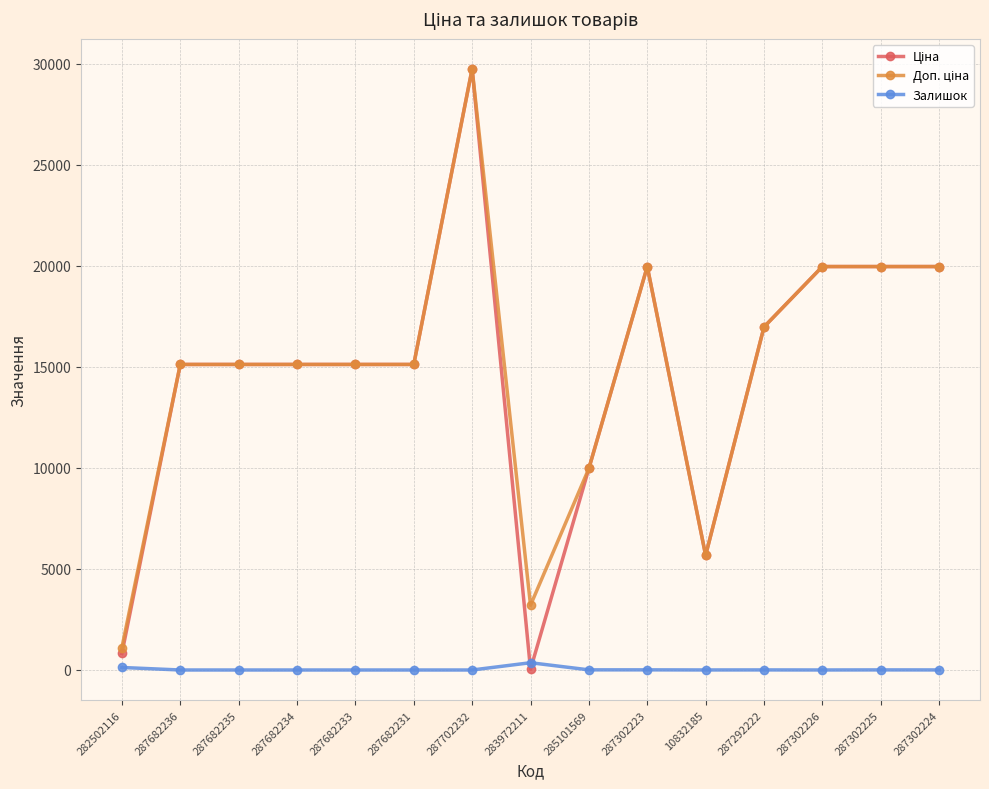

At which category is the sum across all series the highest?

287702232